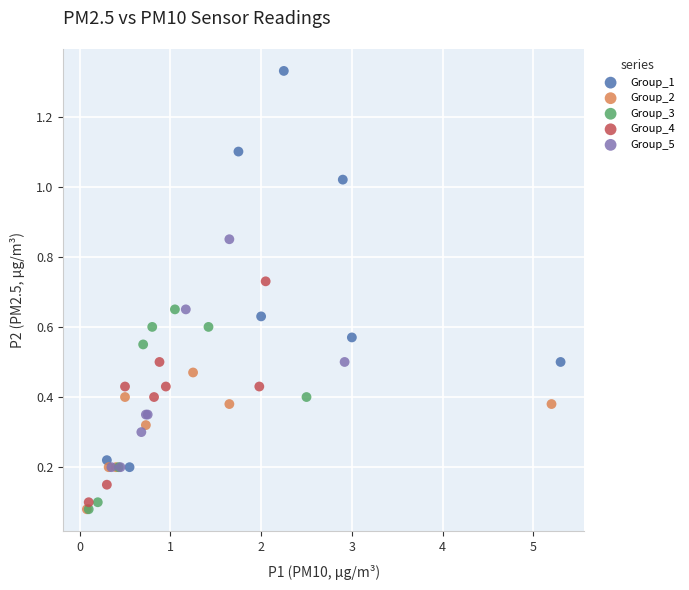

Which series reaches the maximum Y coordinate?

Group_1